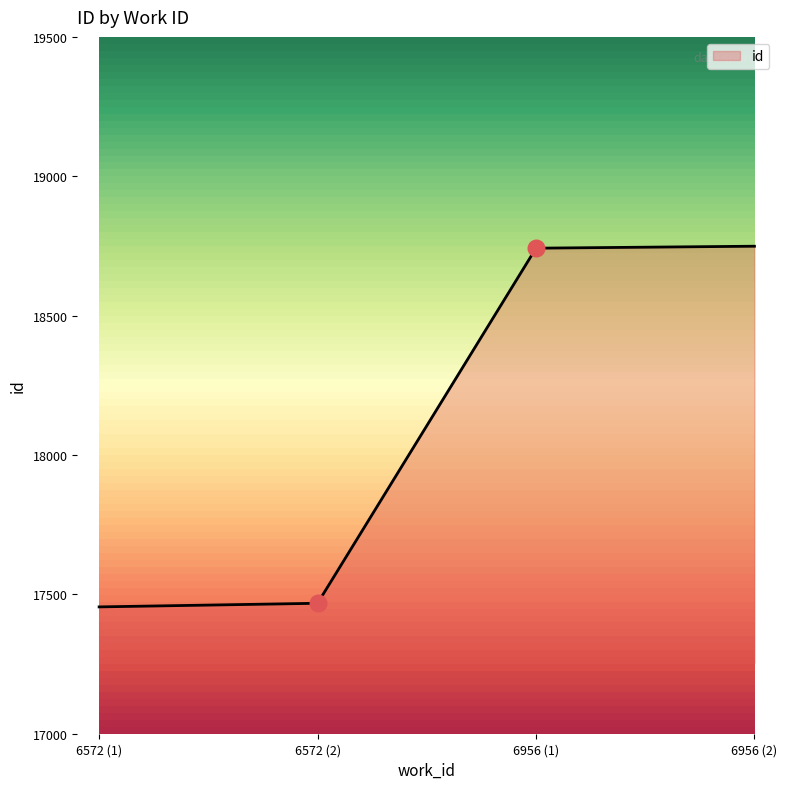

Approximately how many times larger is the value at 6956 (2) compared to 6572 (2)?

1.1